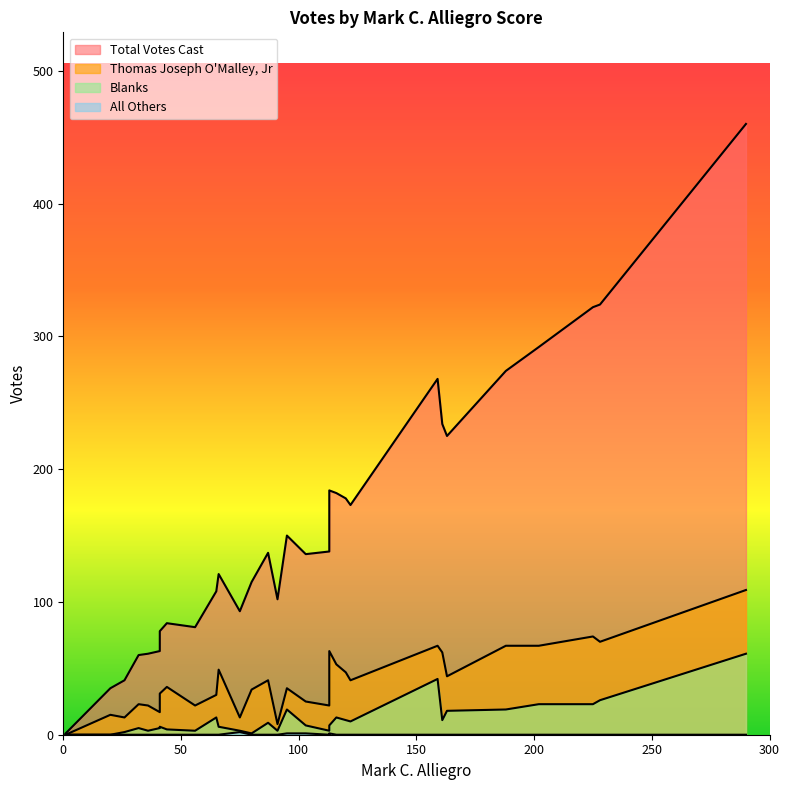

How many data points does each series have?

30